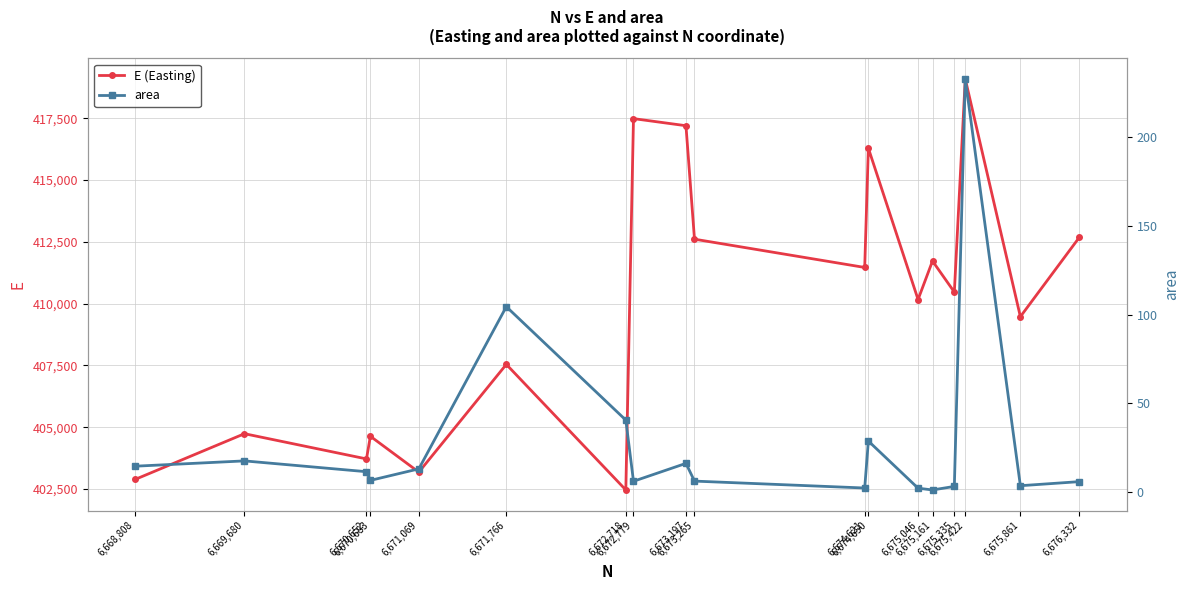

Reading left to right, extract all data points from this chart.

E (Easting): 6,668,808=402887.0	6,669,680=404739.0	6,670,652=403719.0	6,670,683=404635.0	6,671,069=403184.0	6,671,766=407543.0	6,672,718=402463.0	6,672,779=417485.0	6,673,197=417198.0	6,673,265=412608.0	6,674,621=411464.0	6,674,650=416290.0	6,675,046=410167.0	6,675,161=411724.0	6,675,335=410468.0	6,675,422=419092.0	6,675,861=409473.0	6,676,332=412691.0
area: 6,668,808=14.5	6,669,680=17.5	6,670,652=11.4	6,670,683=6.5	6,671,069=13.0	6,671,766=104.5	6,672,718=40.5	6,672,779=6.0	6,673,197=16.1	6,673,265=6.1	6,674,621=2.2	6,674,650=28.7	6,675,046=2.1	6,675,161=1.1	6,675,335=3.1	6,675,422=233.0	6,675,861=3.5	6,676,332=5.8